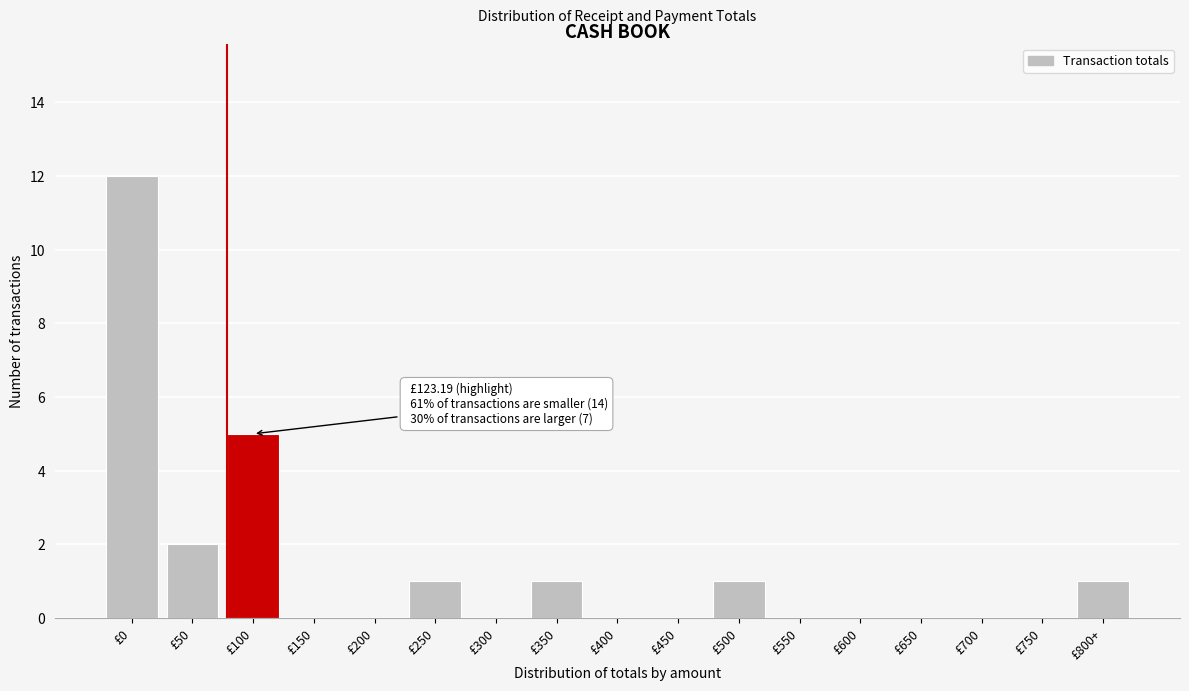

Reading left to right, list all the values displayed in this chart.

£0=12	£50=2	£100=5	£150=0	£200=0	£250=1	£300=0	£350=1	£400=0	£450=0	£500=1	£550=0	£600=0	£650=0	£700=0	£750=0	£800+=1